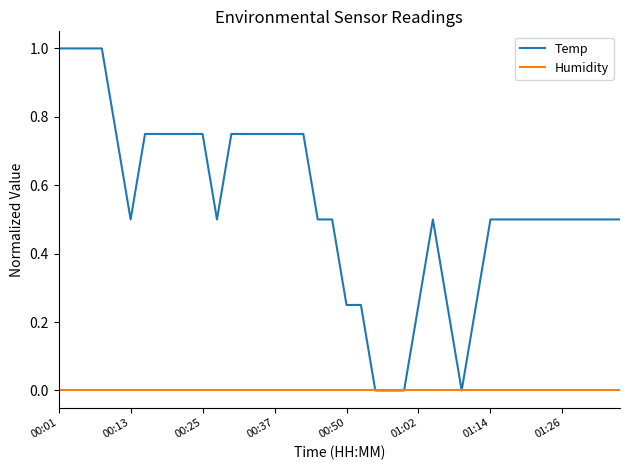

What is the maximum value shown in the chart?

1.0